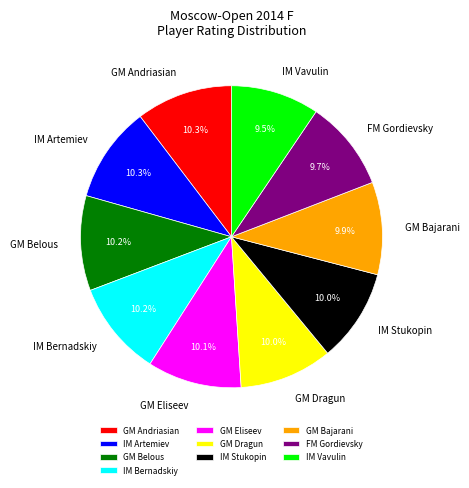

Count the number of slices in the pie.

10